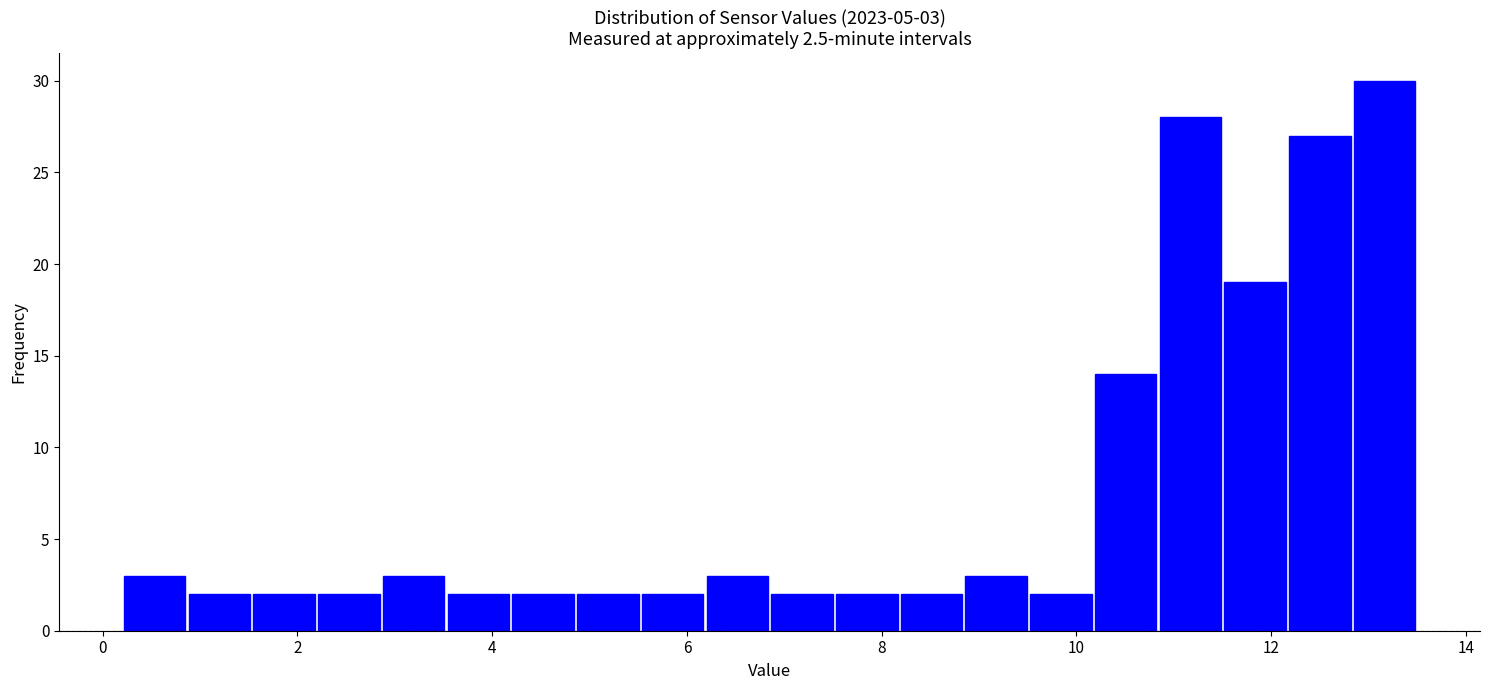

Read against the x-axis, roughly where is the centre of the tallest bar?

13.2